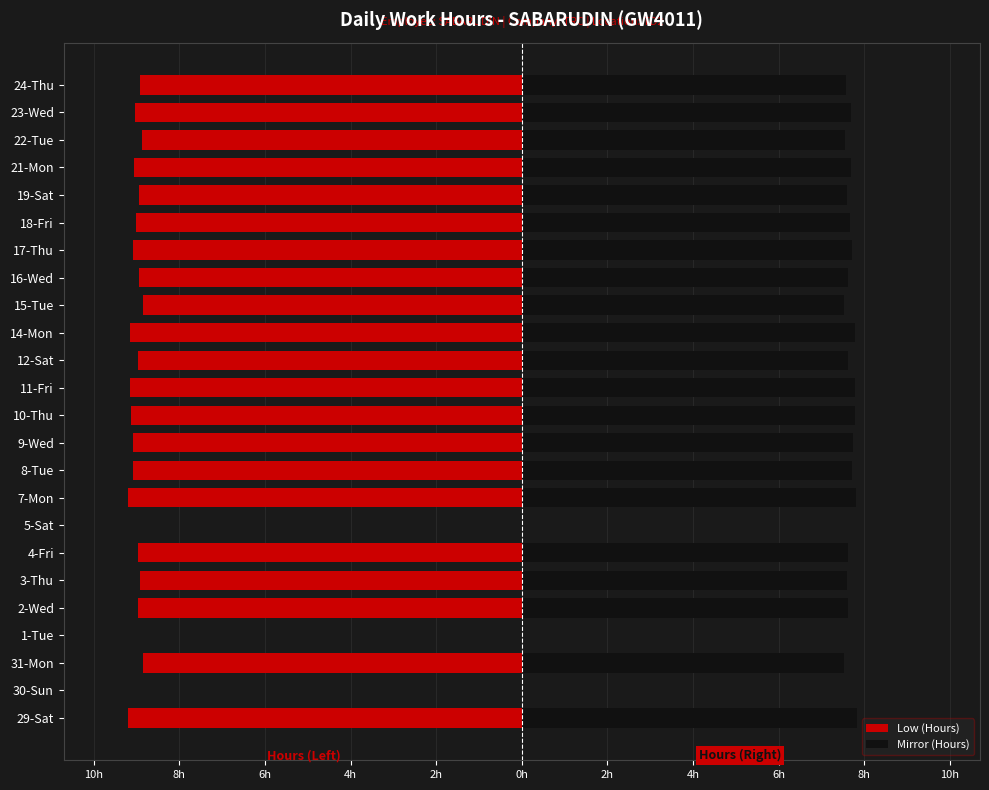

Are the bars grouped side by side (vs. stacked)?

Yes